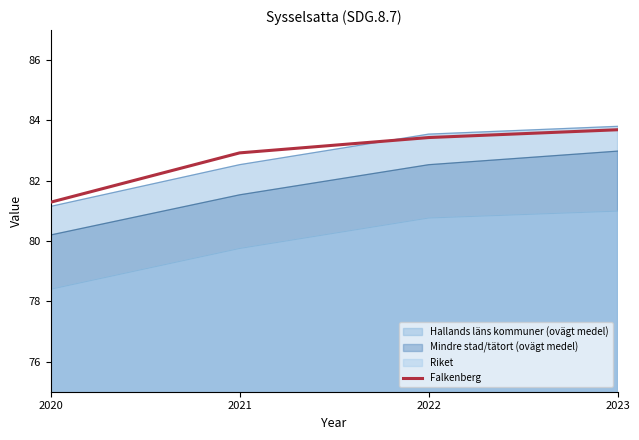

What is the difference between the values at 2022 and 2020?

2.1